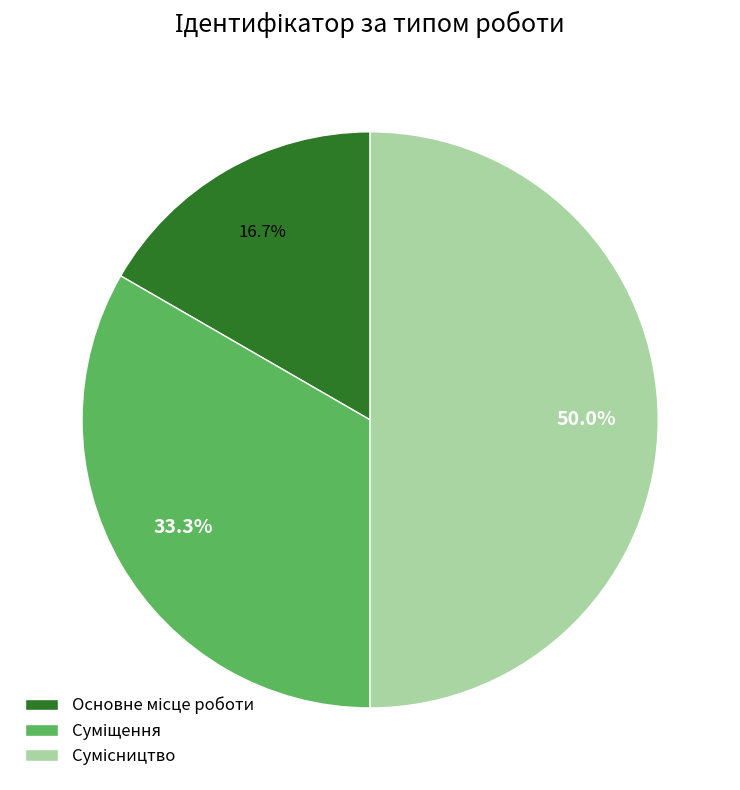

How many segments does this pie chart have?

3